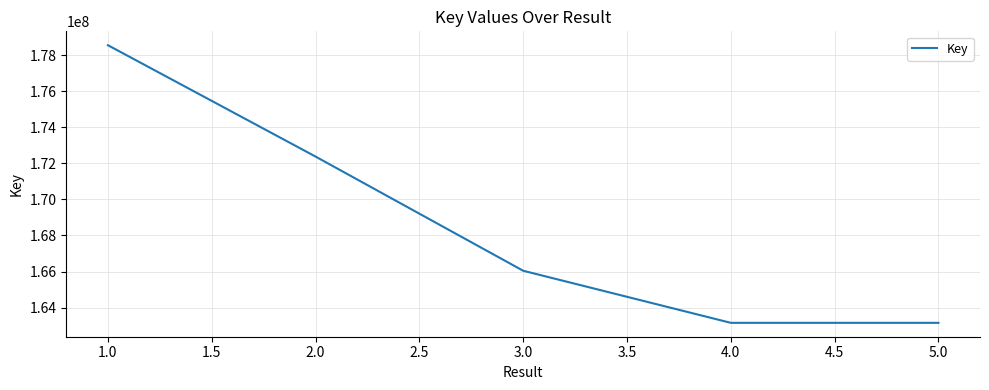

True or false: there are more than 0 points higher than both neighbors.

False